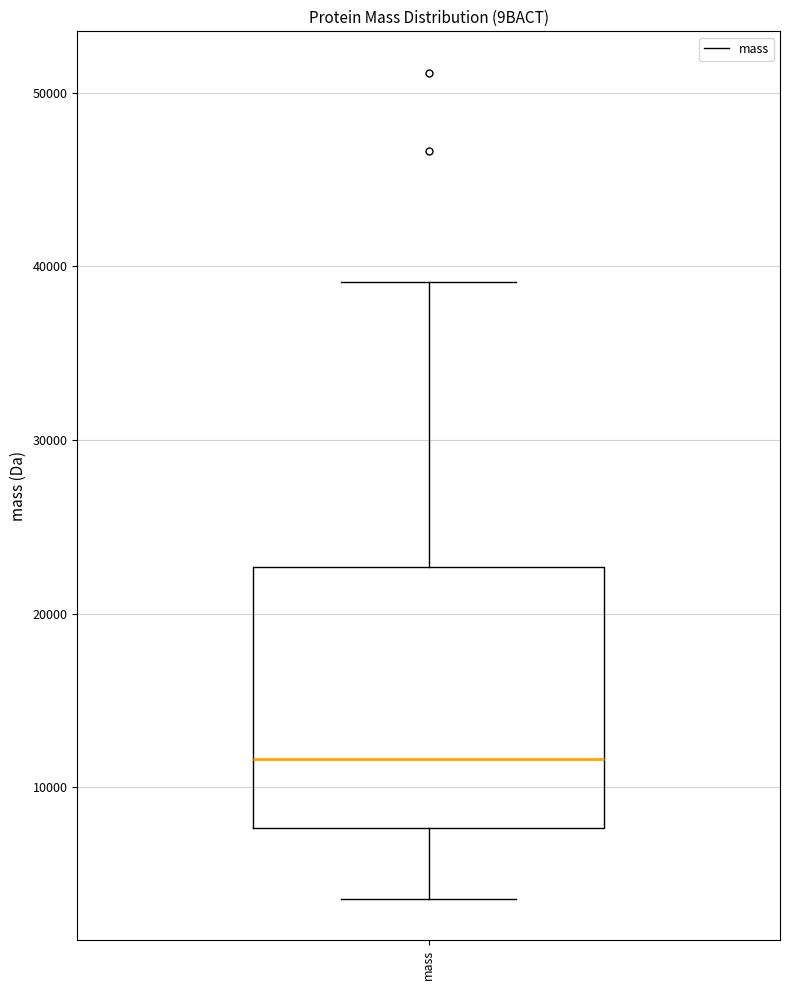

Transcribe this box plot: give where the median line is, the range the box spans, and where the two whiskers end, as read against the y-axis. The values are not printed on the chart, so give them approximately, as read against the axis.

median 12000, box 8000 to 23000, whiskers 4000 to 39000